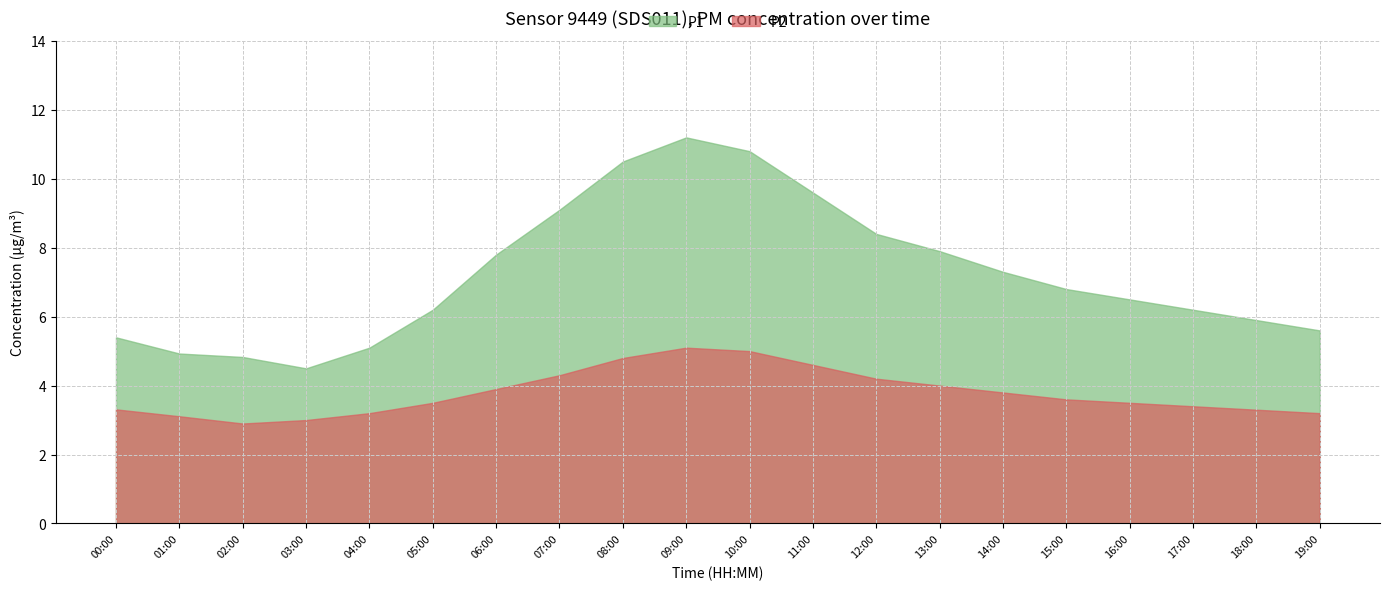

True or false: P2 has more than 2 interior local peaks.

False